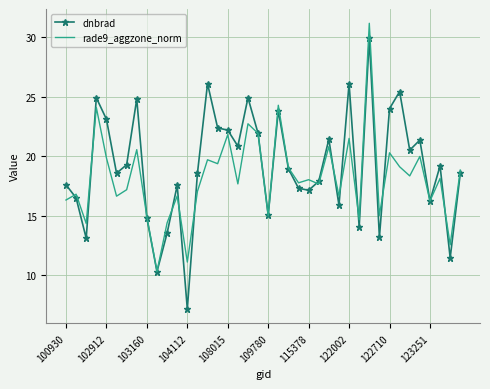

Which series has the widest spread of values?

dnbrad